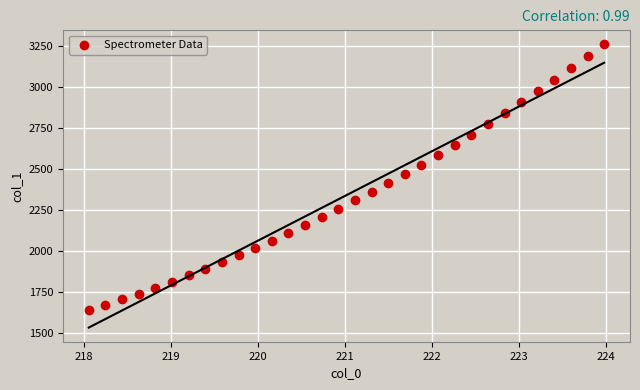

What is the range of X values (max minus min)?

5.9